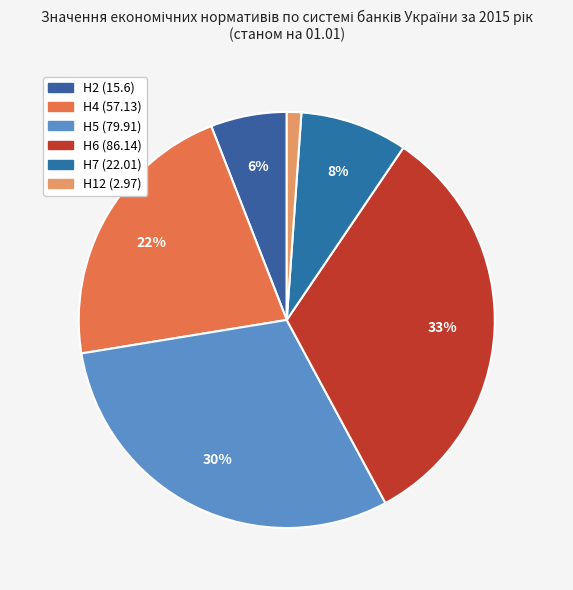

The Н12 (2.97) slice represents 11% of the pie. True or false?

False